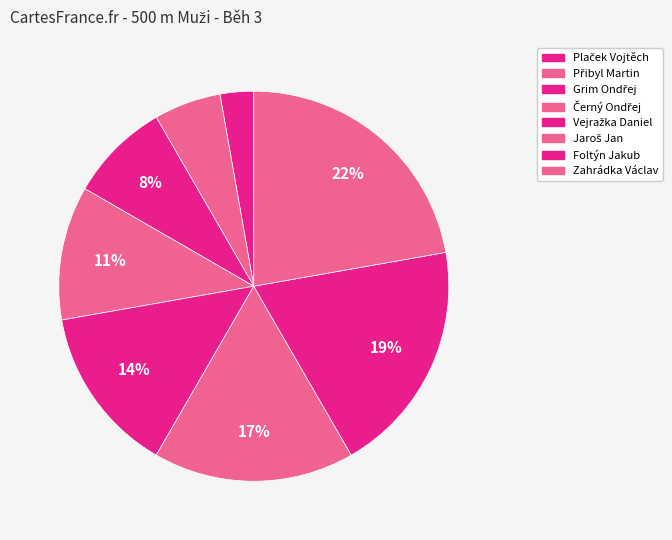

What is the total percentage of Foltýn Jakub and Vejražka Daniel?

33.3%